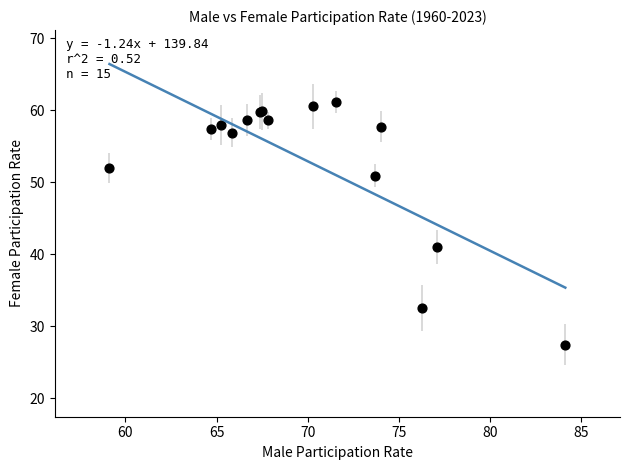

What Y value in the scatter plot is closest to 44?

41.0